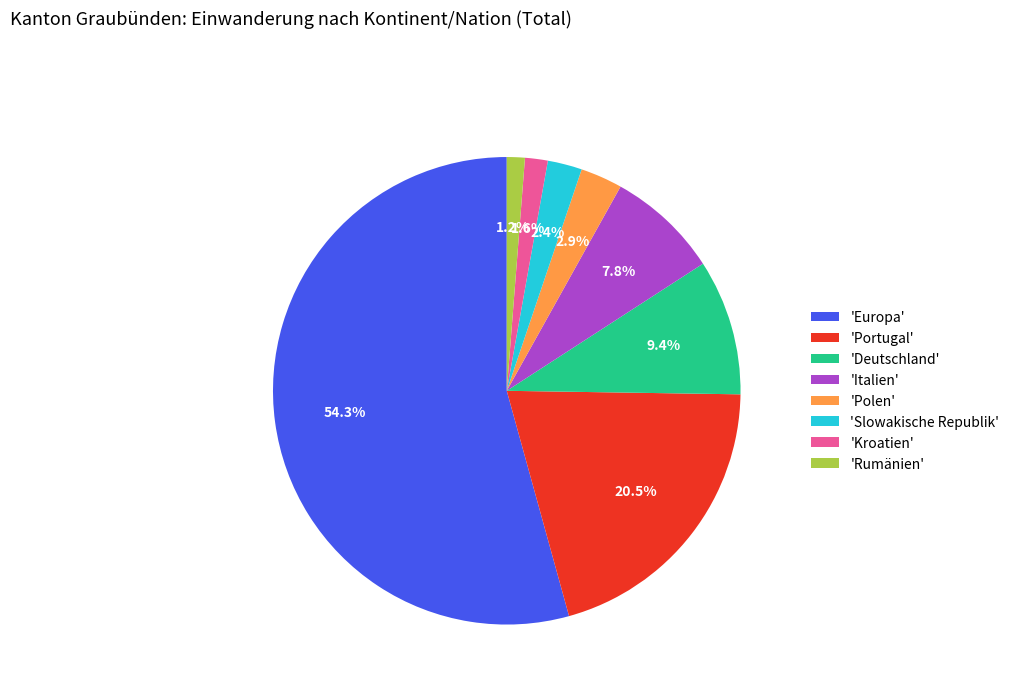

Approximately how many times larger is the value at 'Polen' compared to 'Italien'?

0.4